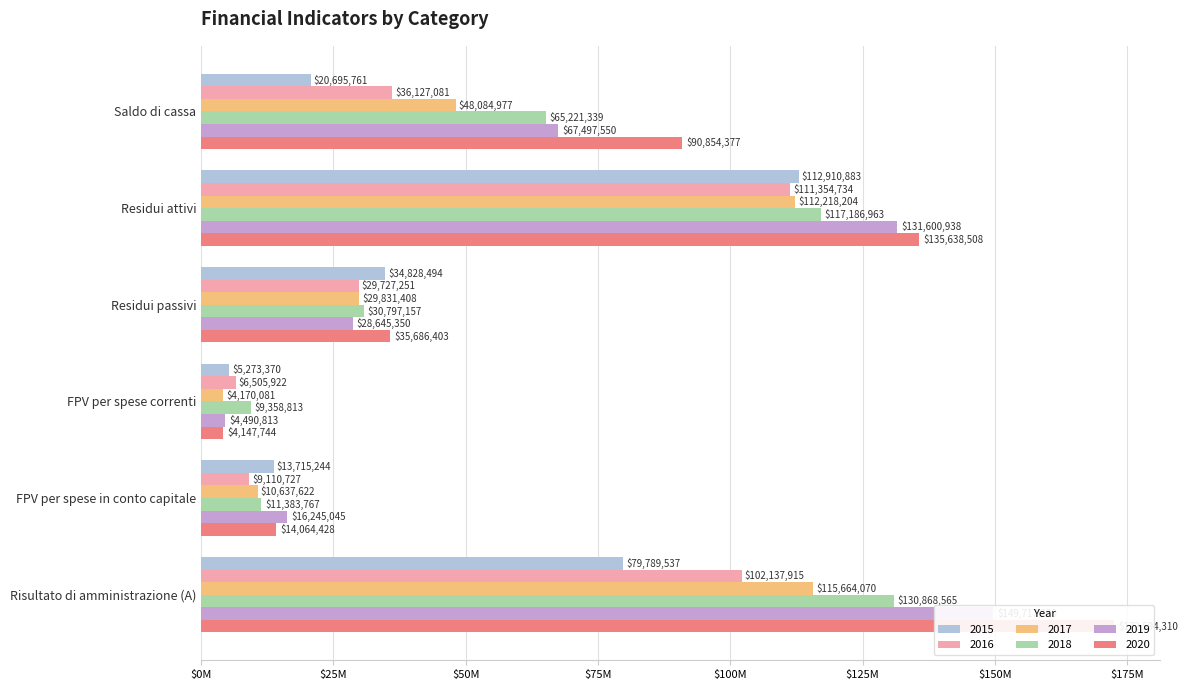

Count the number of categories in the chart.

6